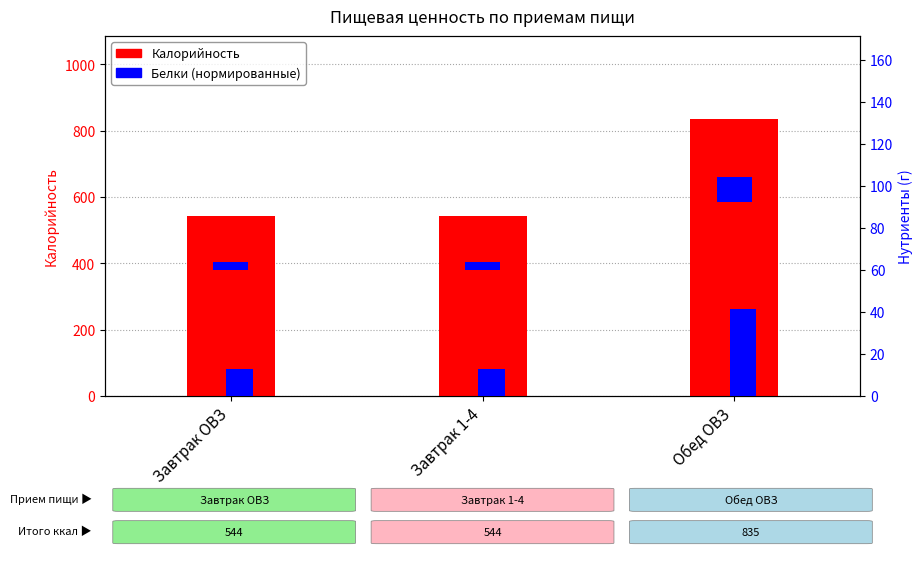

True or false: Калорийность has a value of 544.0 at Завтрак 1-4.

True